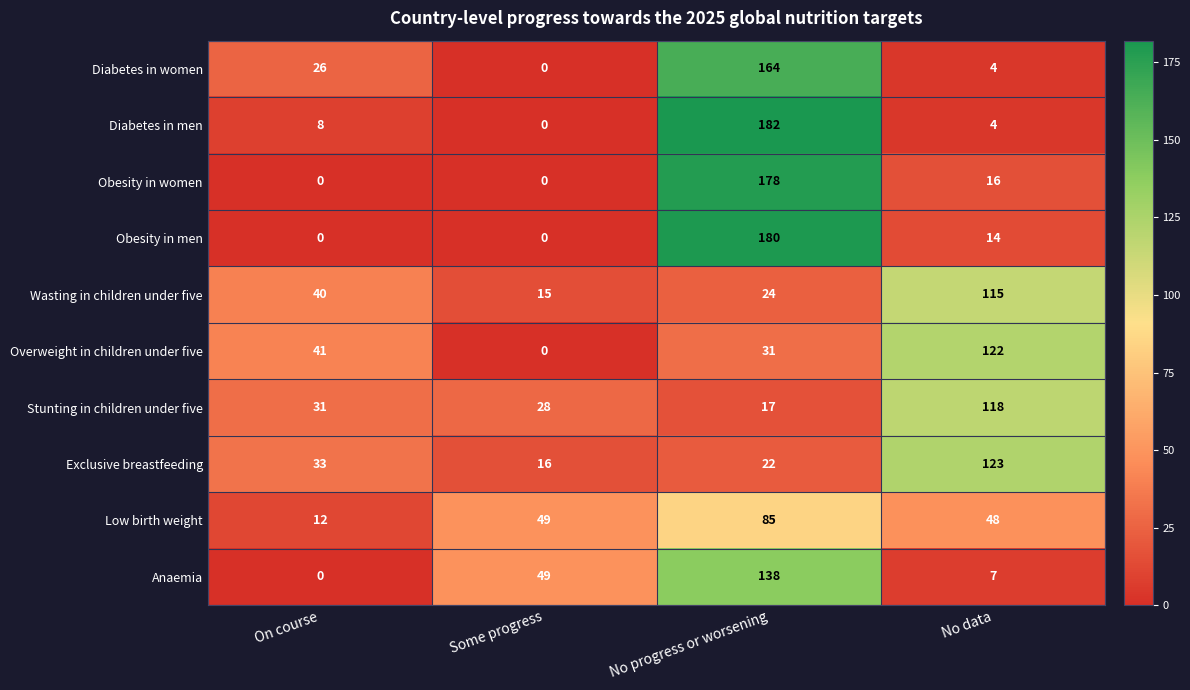

What is the difference between the second highest and minimum values in the Obesity in women series?

16